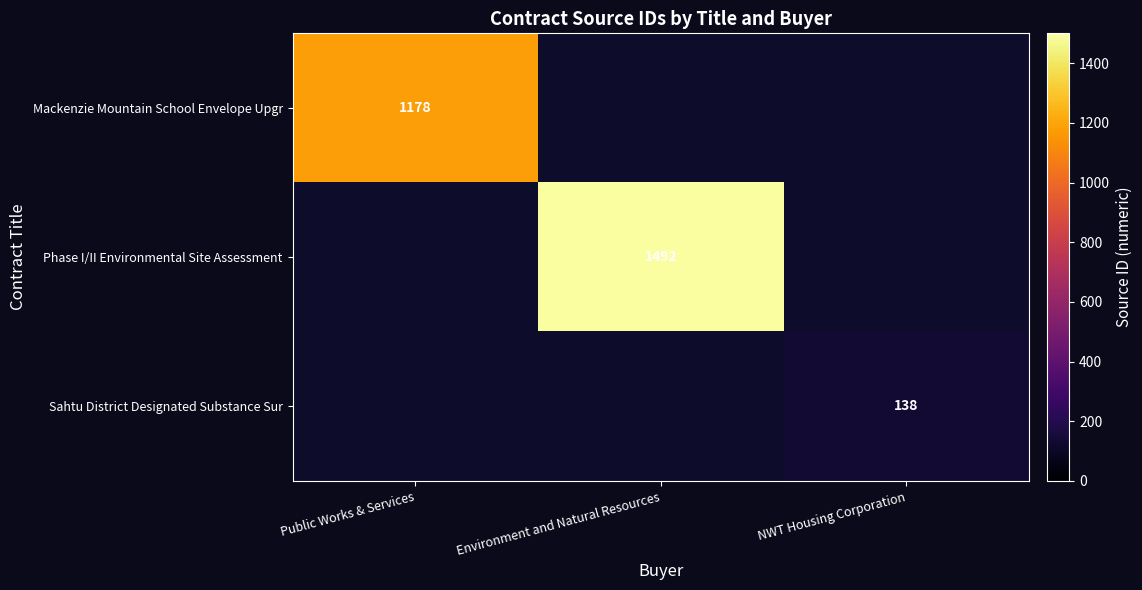

The Phase I/II Environmental Site Assessment series shows 1492 at Environment and Natural Resources. True or false?

True